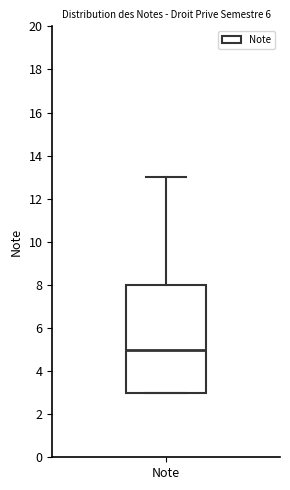

Transcribe this box plot: give where the median line is, the range the box spans, and where the two whiskers end, as read against the y-axis. The values are not printed on the chart, so give them approximately, as read against the axis.

median 5, box 3 to 8, whiskers 3 to 13